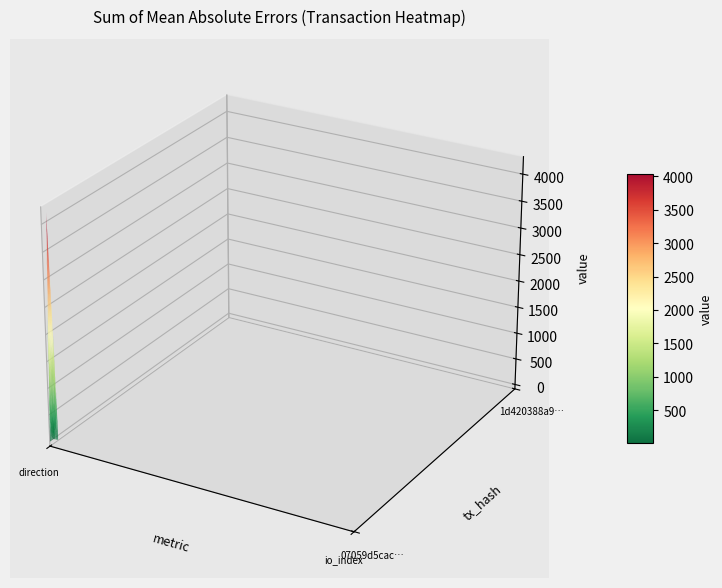

What is the difference between the highest and lowest values at 0?

2